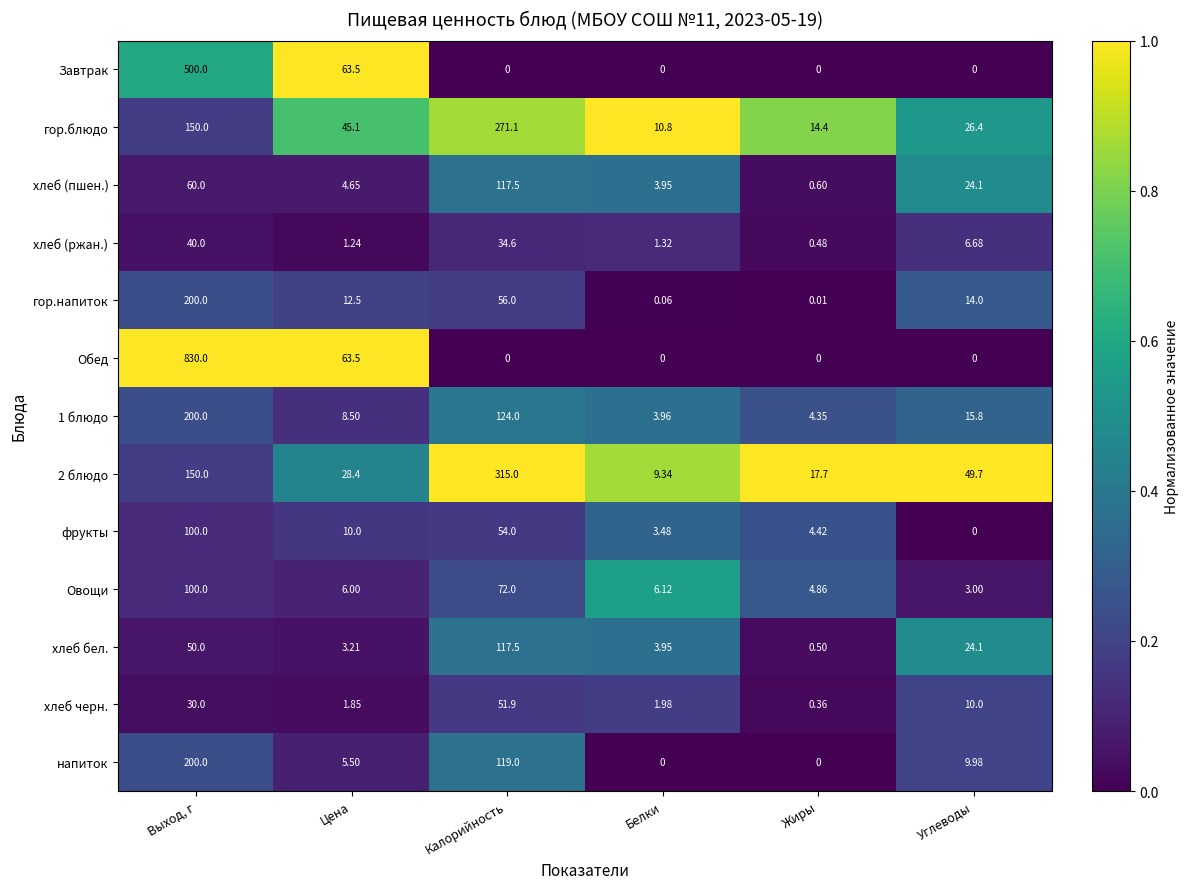

At which label does Овощи first exceed 6?

Выход, г